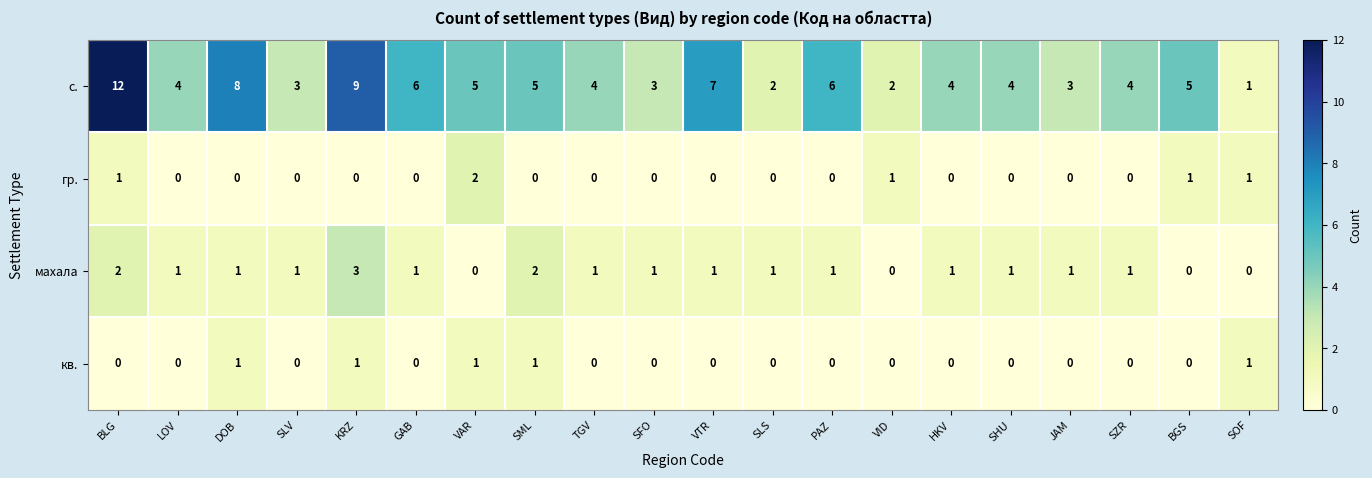

Rank the series by their maximum value, from highest to lowest.

с., махала, гр., кв.